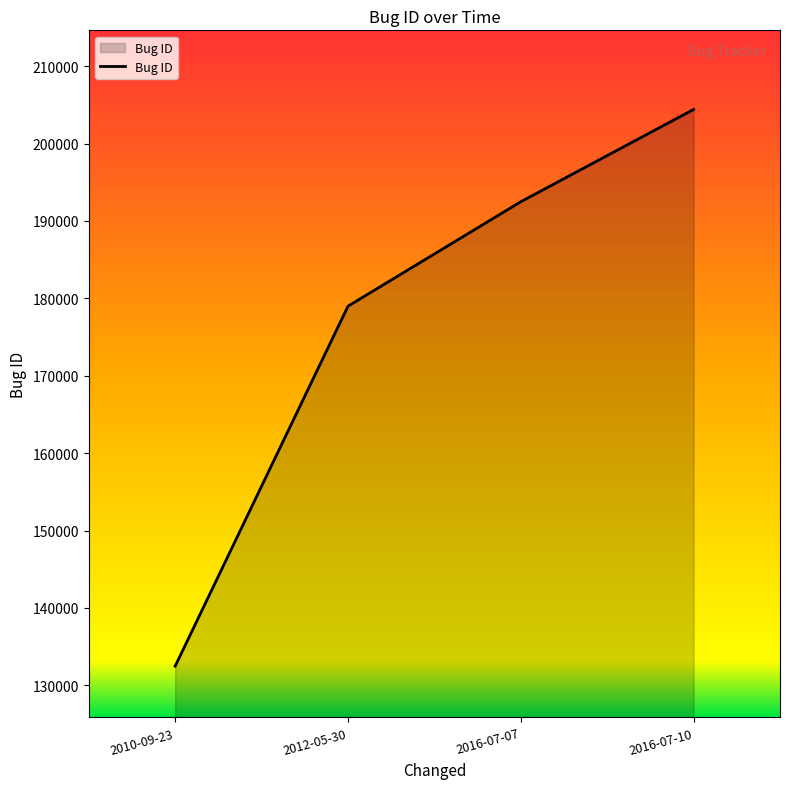

Reading left to right, extract all data points from this chart.

132484	178987	192480	204403